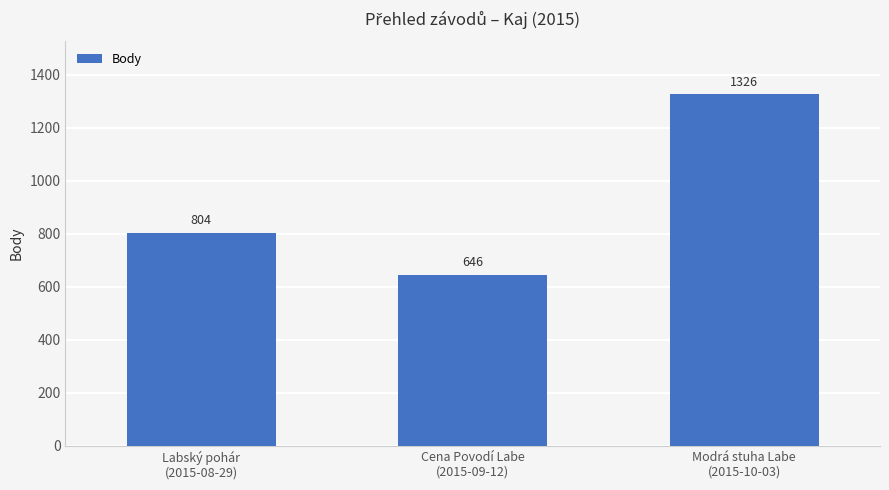

What position from the left is Labský pohár
(2015-08-29)?

1